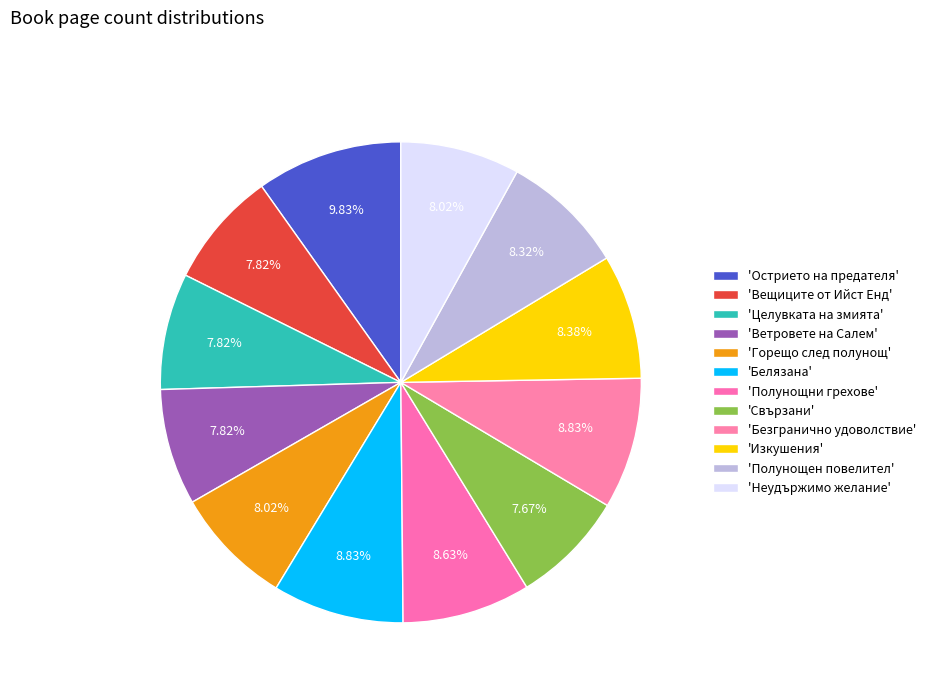

How many segments does this pie chart have?

12